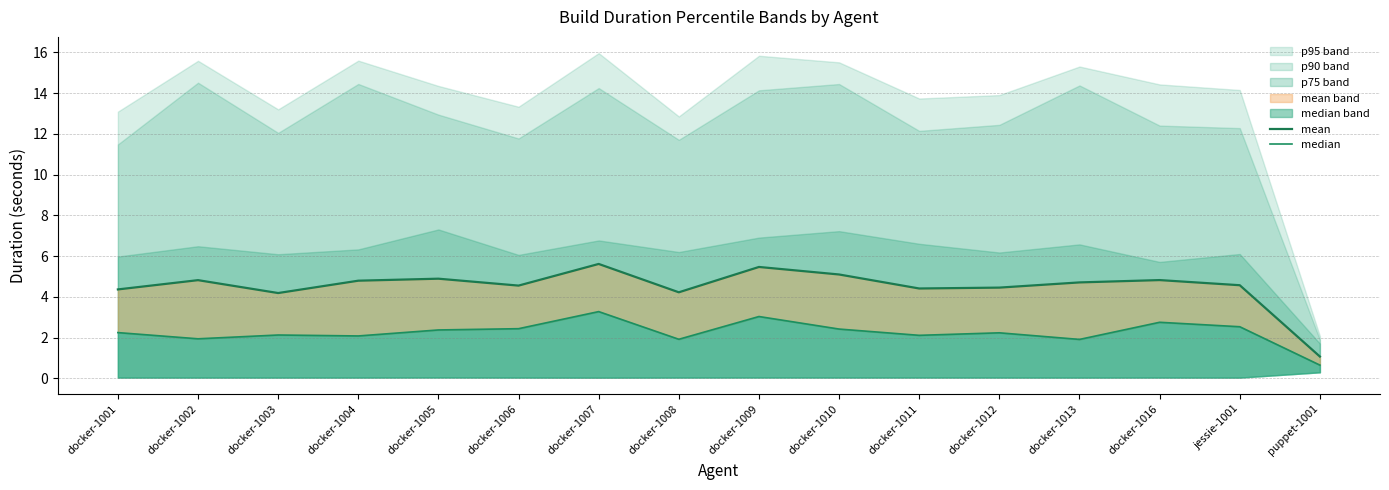

Which series has the largest total across all categories?

mean